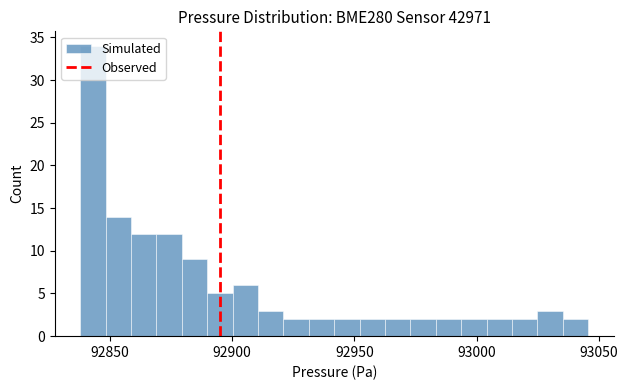

Read against the x-axis, roughly where is the centre of the tallest bar?

92845